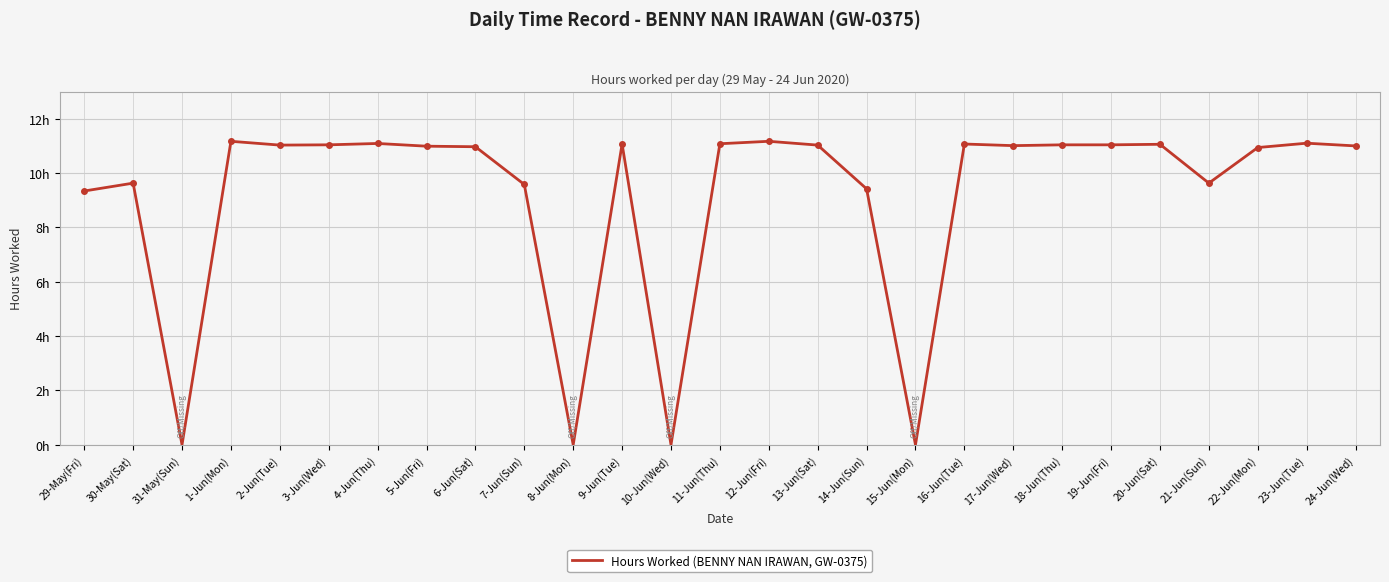

Does the chart display data point markers on the line(s)?

No